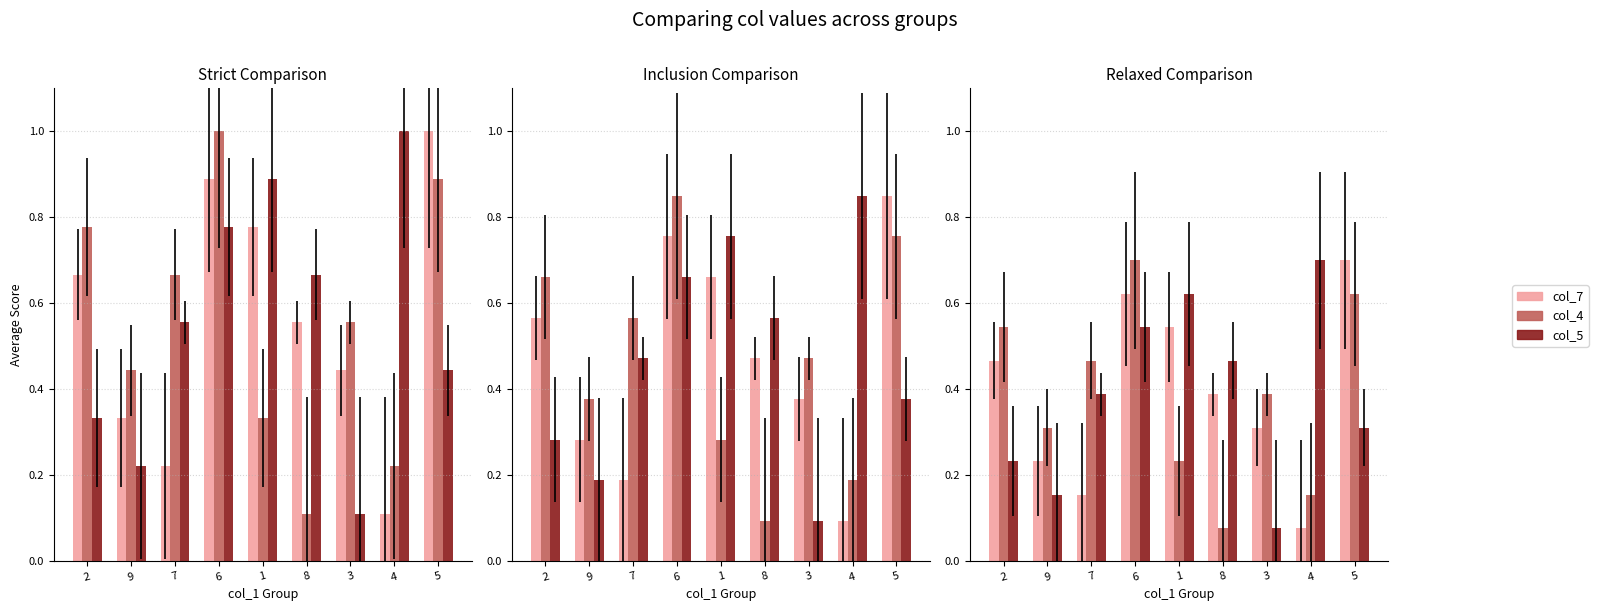

What is the difference between the highest and lowest values at 9?

0.2